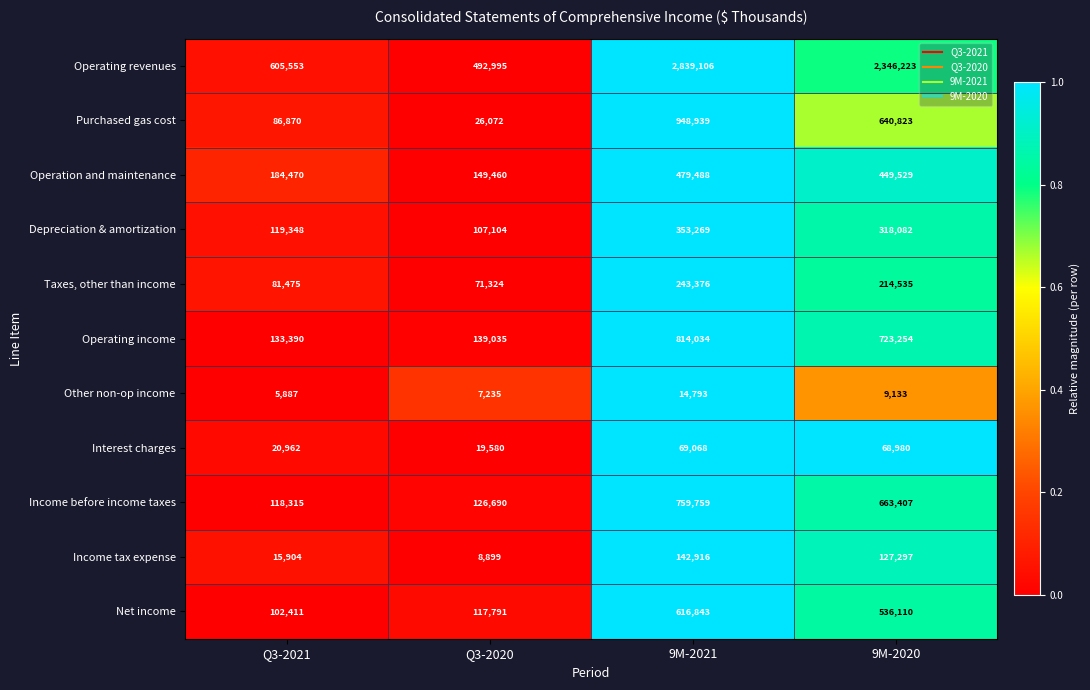

What is the total value across all series at Q3-2021?

1474585